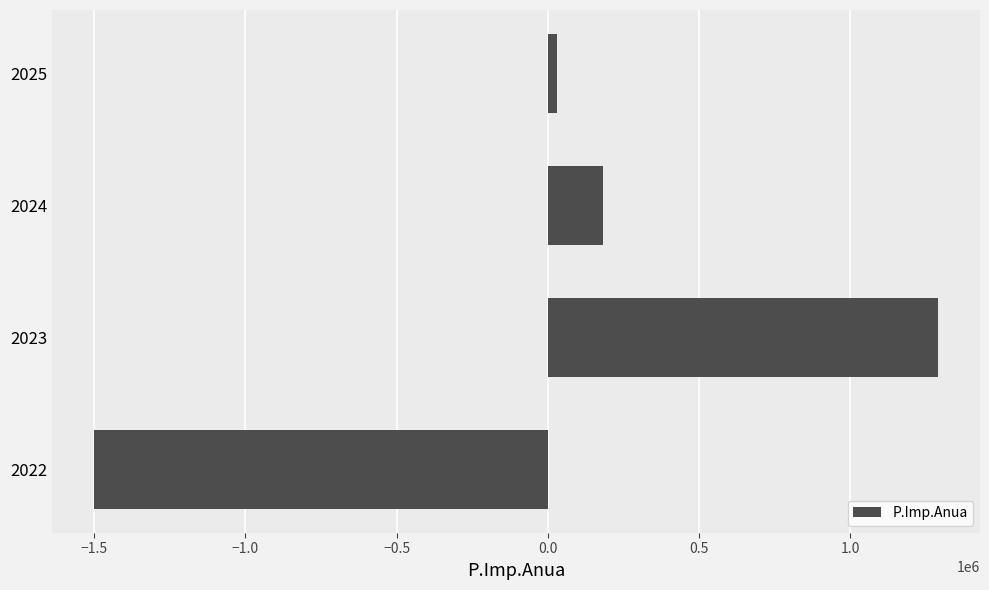

At which category does the chart reach its peak across all series?

2023